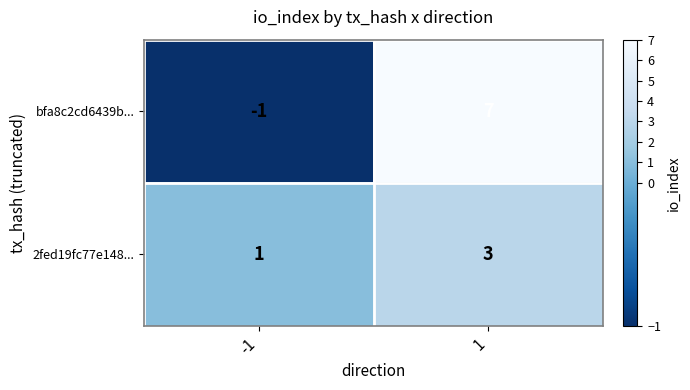

At -1, list the series in order from largest to smallest.

2fed19fc77e148..., bfa8c2cd6439b...